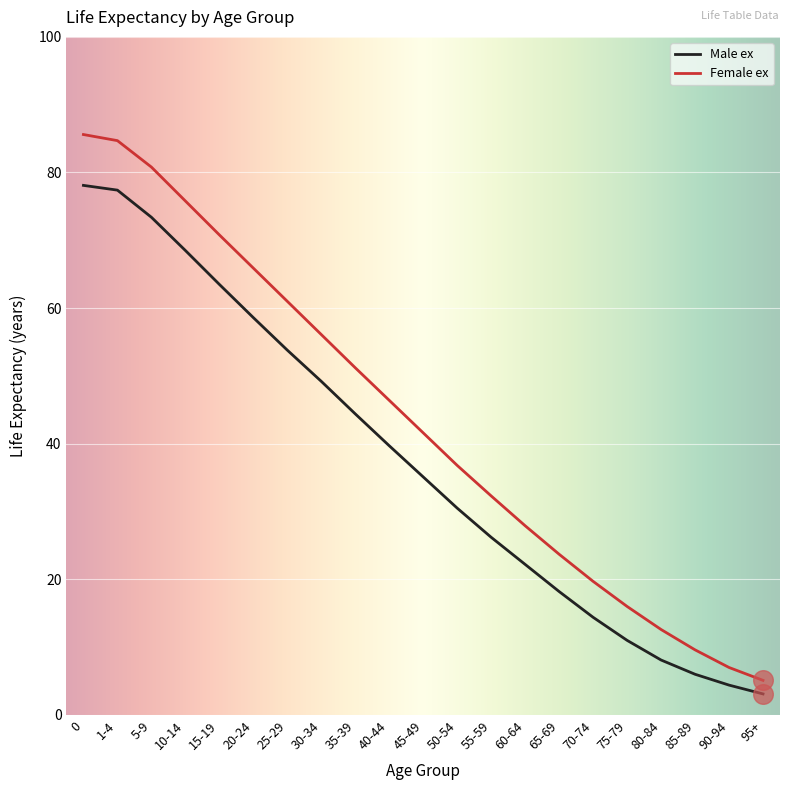

What is the total value across all series at 40-44?

86.1